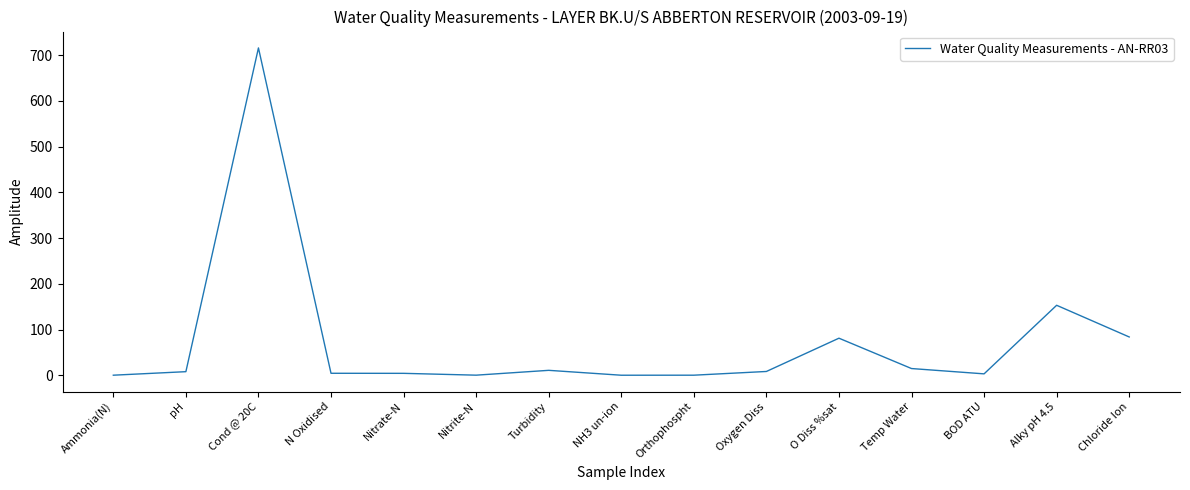

Is it true that the value at NH3 un-ion is 0.0?

True